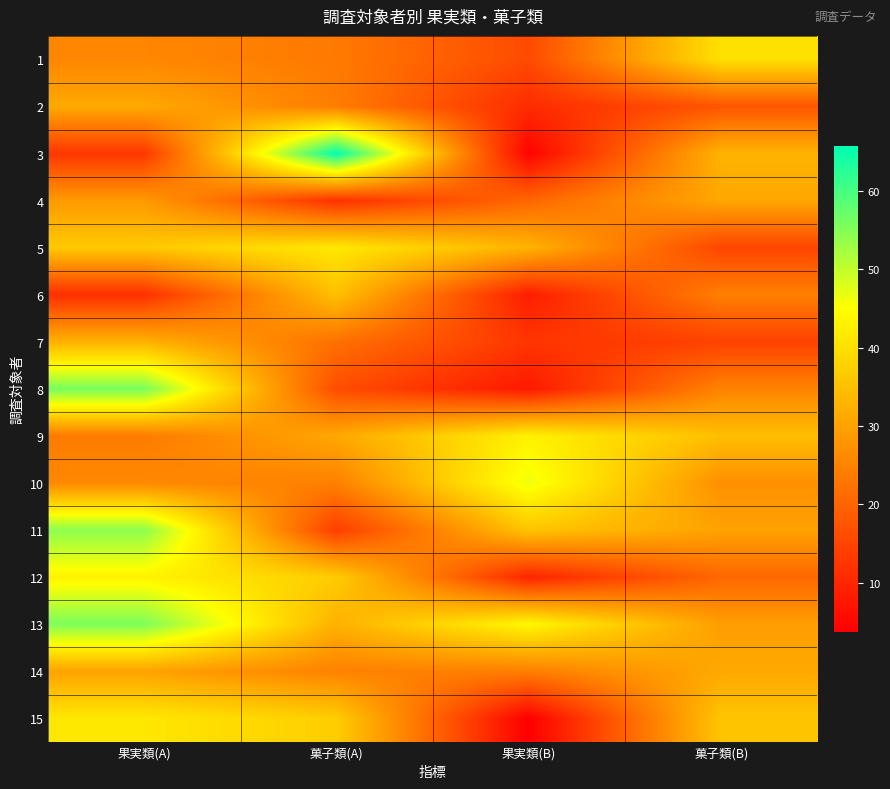

Reading left to right, what are all the values shown in this chart?

1: 果実類(A)=25.6	菓子類(A)=23.6	果実類(B)=15.9	菓子類(B)=40.1
2: 果実類(A)=31.3	菓子類(A)=24.1	果実類(B)=10.9	菓子類(B)=17.6
3: 果実類(A)=12.8	菓子類(A)=65.7	果実類(B)=4.4	菓子類(B)=32.9
4: 果実類(A)=28.8	菓子類(A)=11.7	果実類(B)=20.5	菓子類(B)=30.8
5: 果実類(A)=36.4	菓子類(A)=41.4	果実類(B)=32.8	菓子類(B)=15.1
6: 果実類(A)=11.5	菓子類(A)=34.9	果実類(B)=8.6	菓子類(B)=24.5
7: 果実類(A)=32.6	菓子類(A)=22.1	果実類(B)=12.5	菓子類(B)=14.4
8: 果実類(A)=56.0	菓子類(A)=16.3	果実類(B)=7.9	菓子類(B)=25.1
9: 果実類(A)=23.8	菓子類(A)=31.0	果実類(B)=42.9	菓子類(B)=34.6
10: 果実類(A)=26.0	菓子類(A)=24.6	果実類(B)=46.5	菓子類(B)=27.0
11: 果実類(A)=54.4	菓子類(A)=13.8	果実類(B)=35.7	菓子類(B)=30.1
12: 果実類(A)=43.2	菓子類(A)=36.8	果実類(B)=9.8	菓子類(B)=20.5
13: 果実類(A)=55.6	菓子類(A)=32.5	果実類(B)=43.9	菓子類(B)=29.4
14: 果実類(A)=30.2	菓子類(A)=24.8	果実類(B)=24.4	菓子類(B)=31.1
15: 果実類(A)=41.3	菓子類(A)=37.0	果実類(B)=3.8	菓子類(B)=35.7